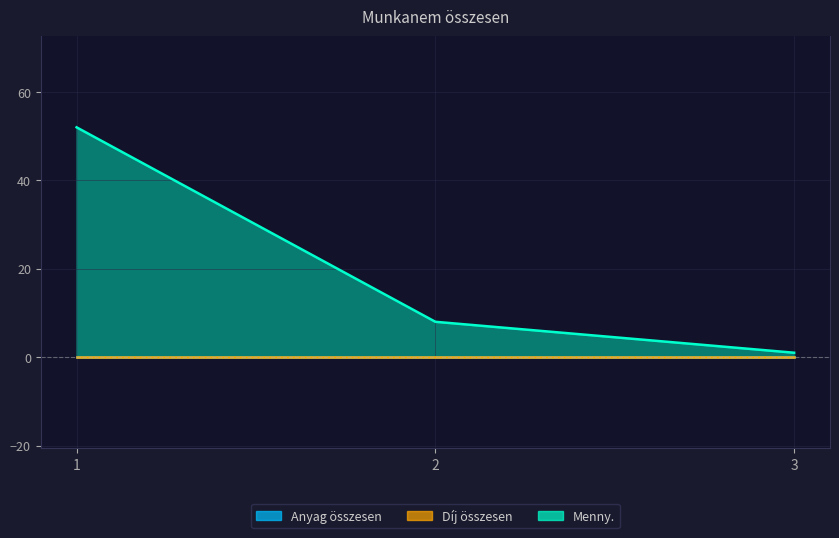

Where does the Menny. series first go above 8?

1